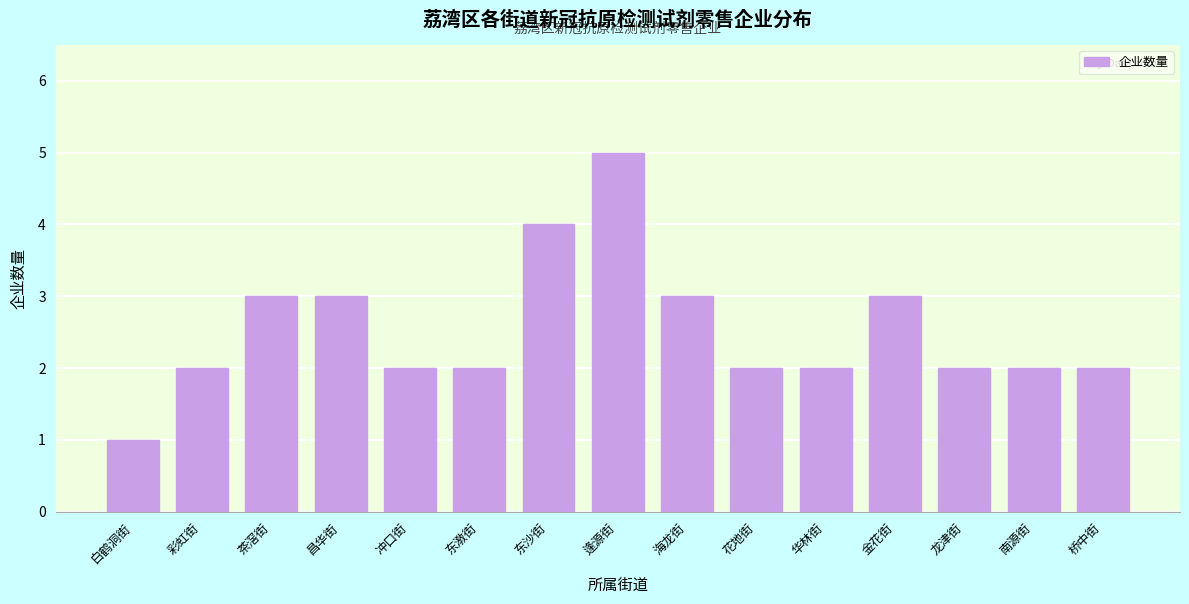

Reading right to left, what are all the values shown in this chart?

桥中街=2	南源街=2	龙津街=2	金花街=3	华林街=2	花地街=2	海龙街=3	逢源街=5	东沙街=4	东漖街=2	冲口街=2	昌华街=3	茶滘街=3	彩虹街=2	白鹤洞街=1